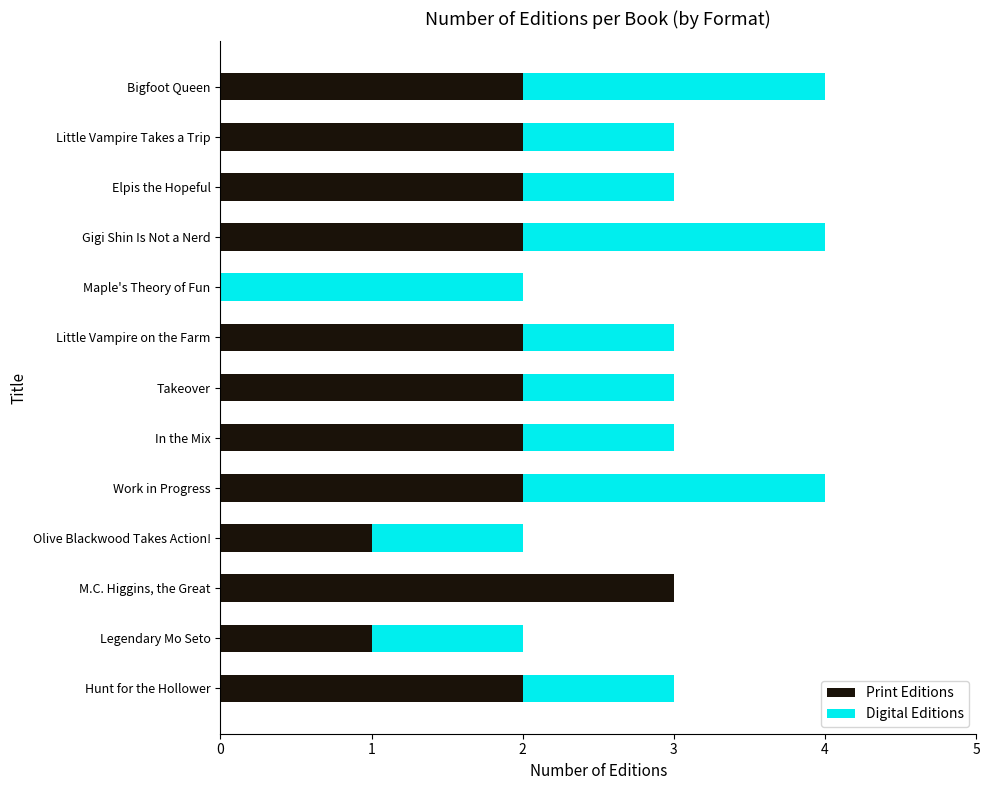

Is it true that Print Editions equals 0 at Maple's Theory of Fun?

True